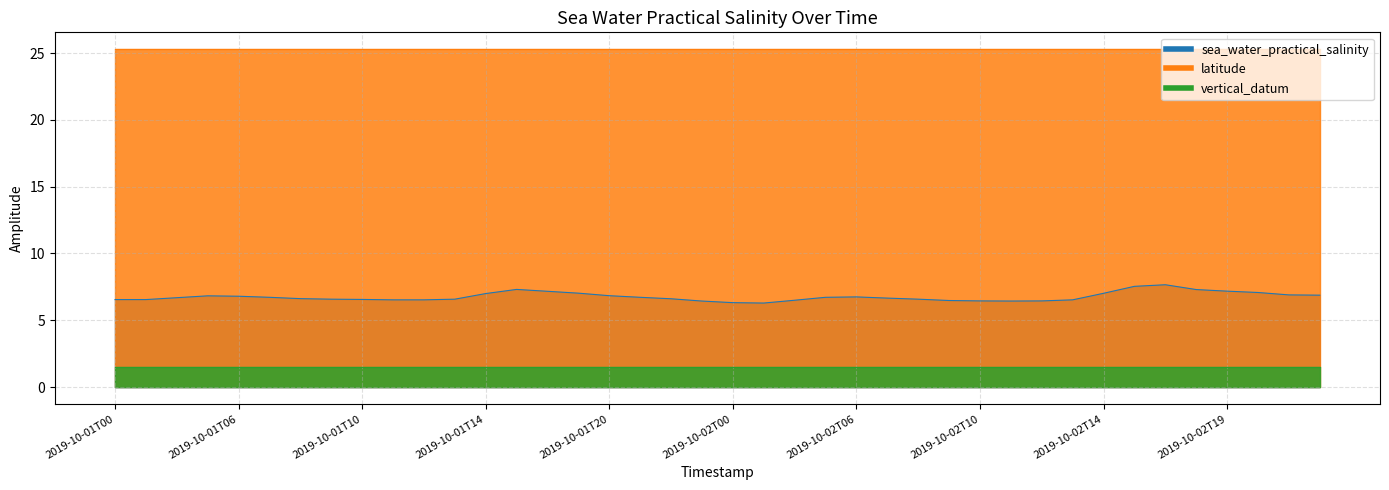

True or false: vertical_datum and sea_water_practical_salinity intersect in this chart.

False